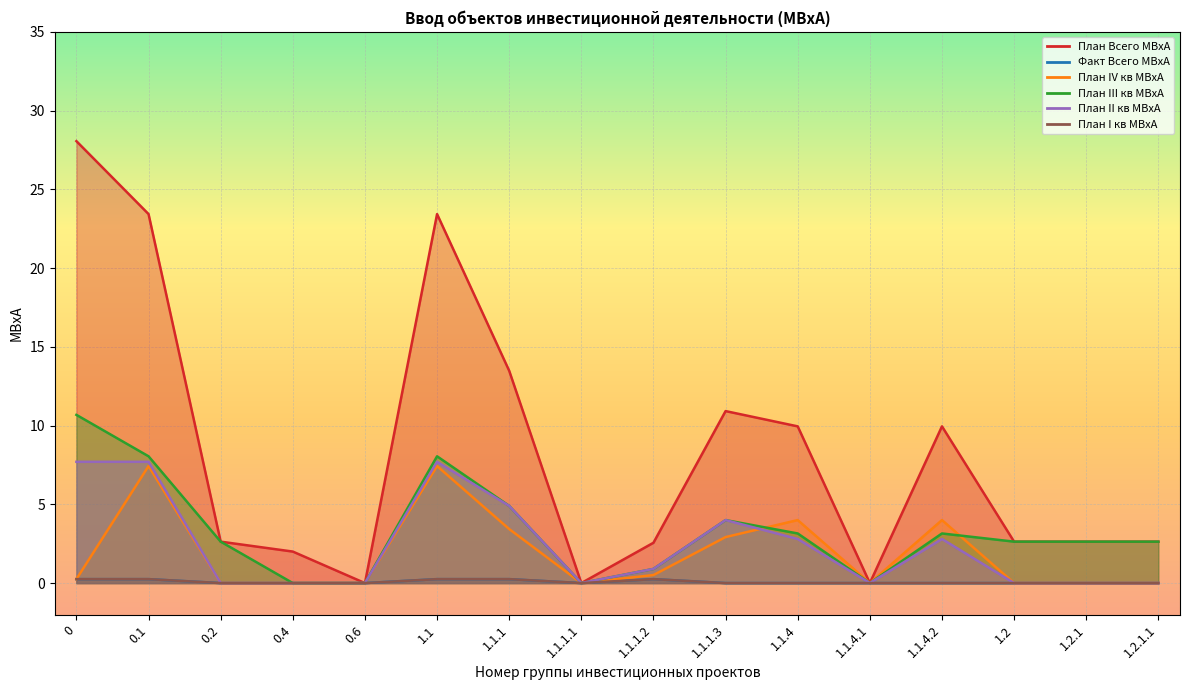

At which category does План III кв МВхА reach its first local peak?

1.1